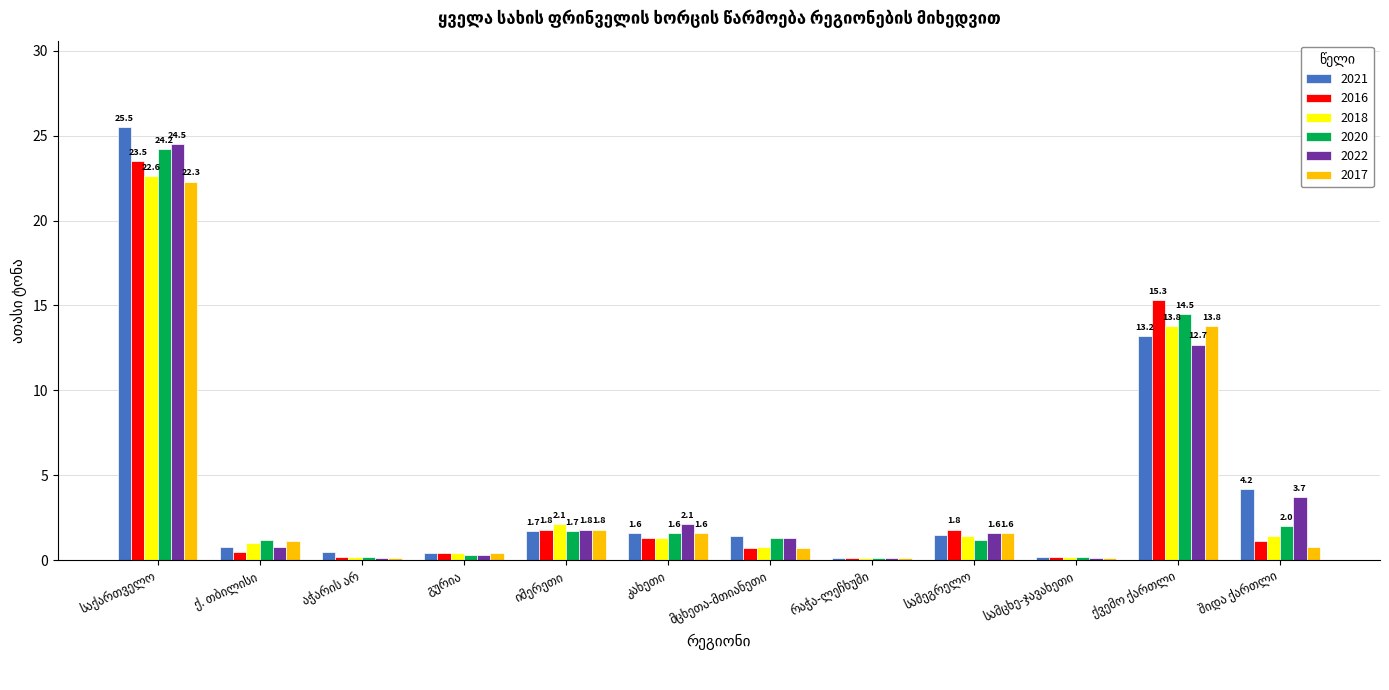

What is the greatest value displayed?

25.5